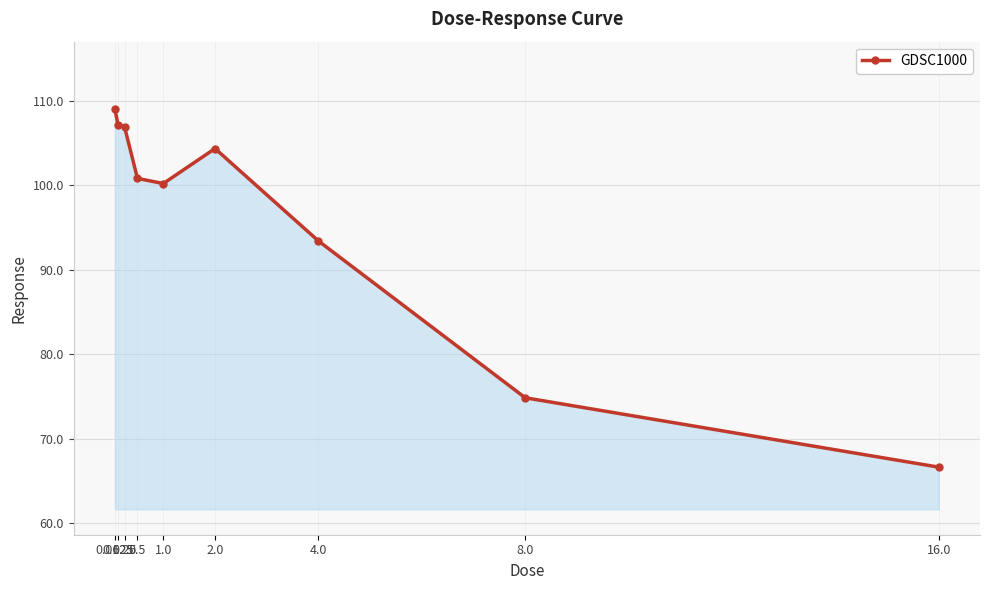

Where does the data first go above 100?

0.0625